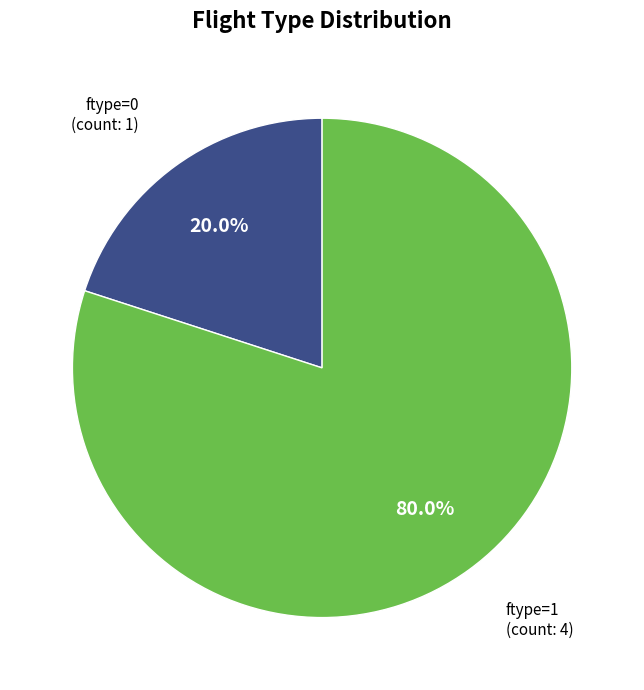

Rank the categories by value from lowest to highest.

ftype=0, ftype=1